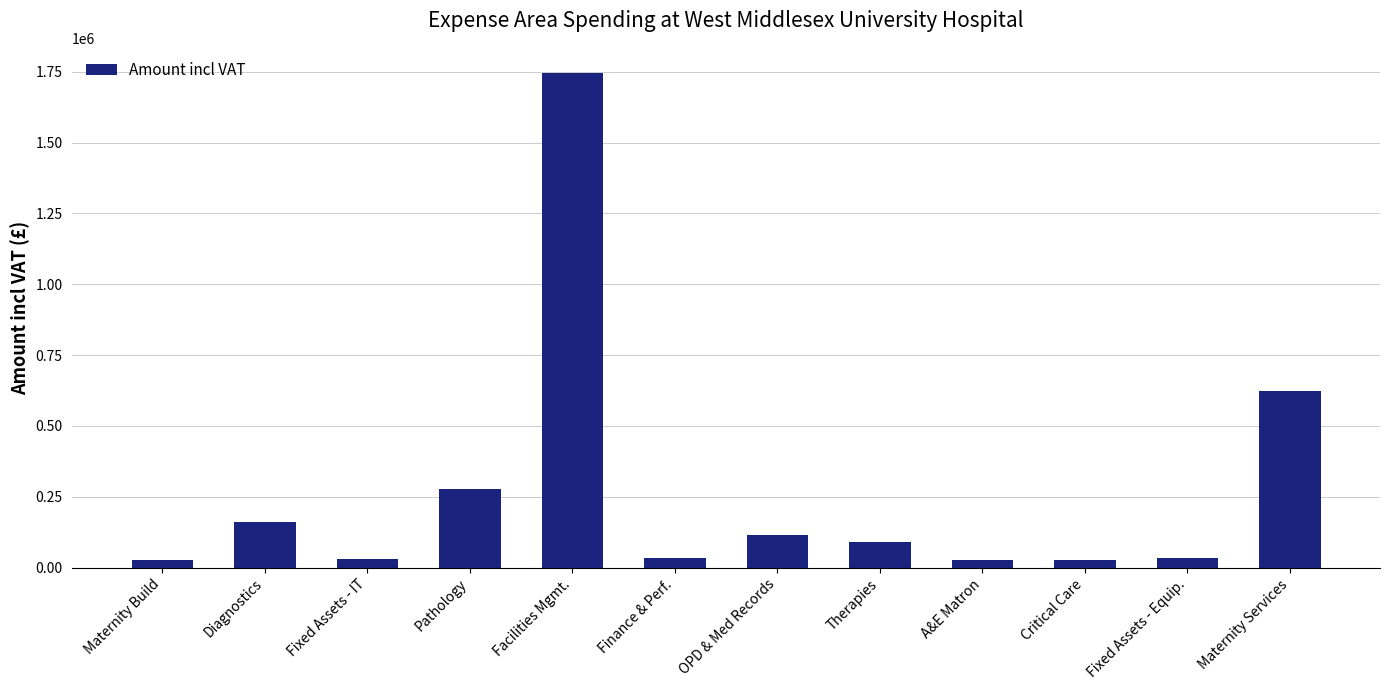

Read the value at OPD & Med Records.

113855.0